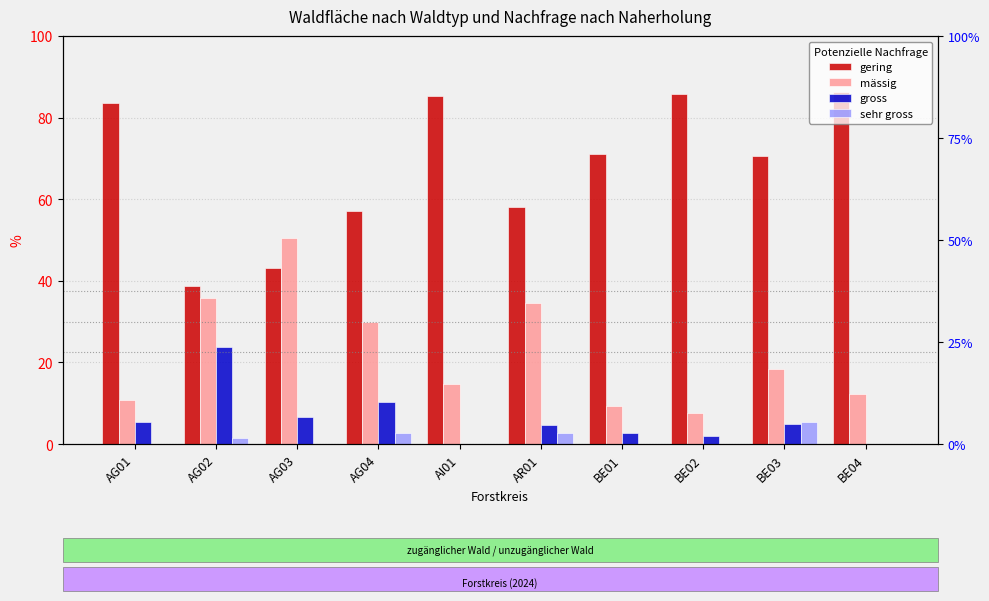

Is the value of gross at AG02 greater than the value of mässig at AG04?

No